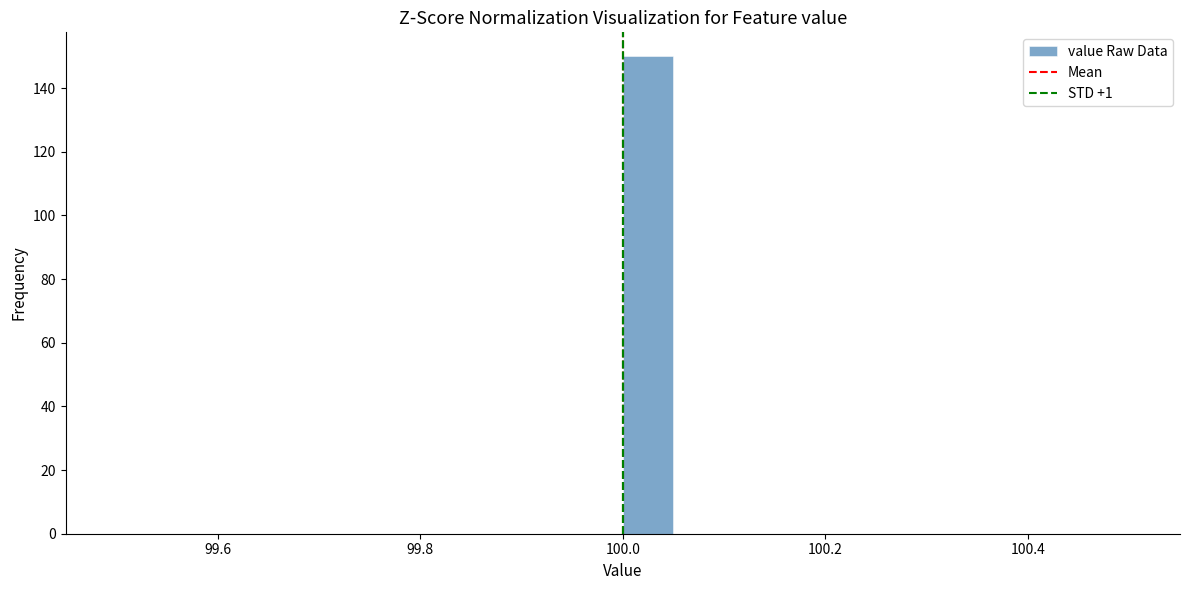

Around what value on the x-axis is the tallest bar? Give the approximate position of its centre, as read against the axis.

100.02